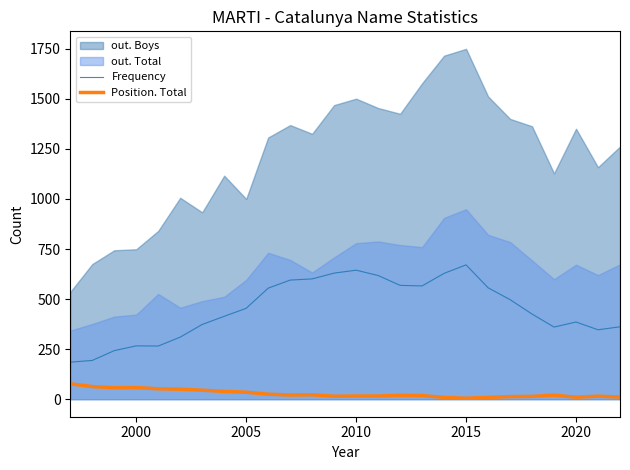

True or false: Frequency and Position. Total intersect in this chart.

False